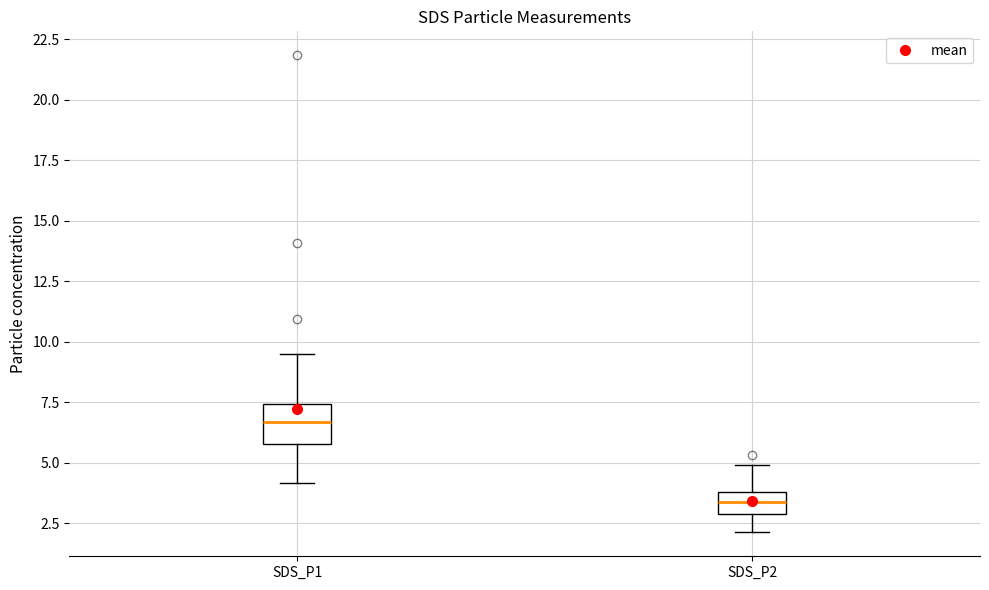

Which box's median line is the highest?

SDS_P1